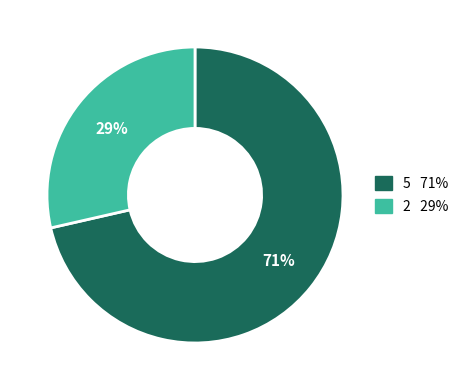

To the nearest percent, what is the average slice percentage?

50%